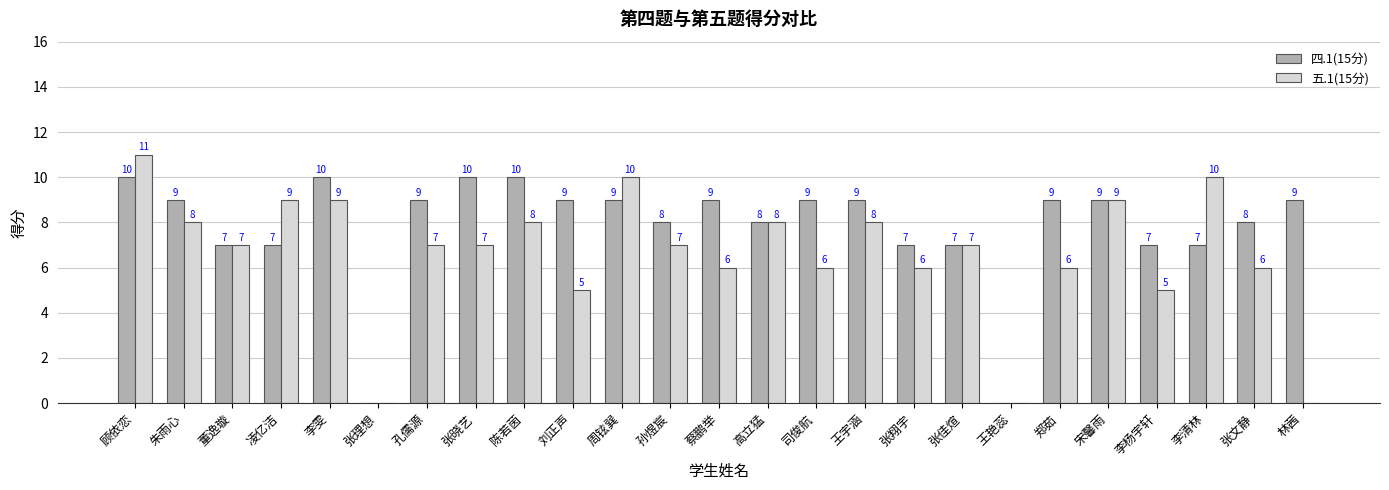

Does the chart contain stacked bars?

No